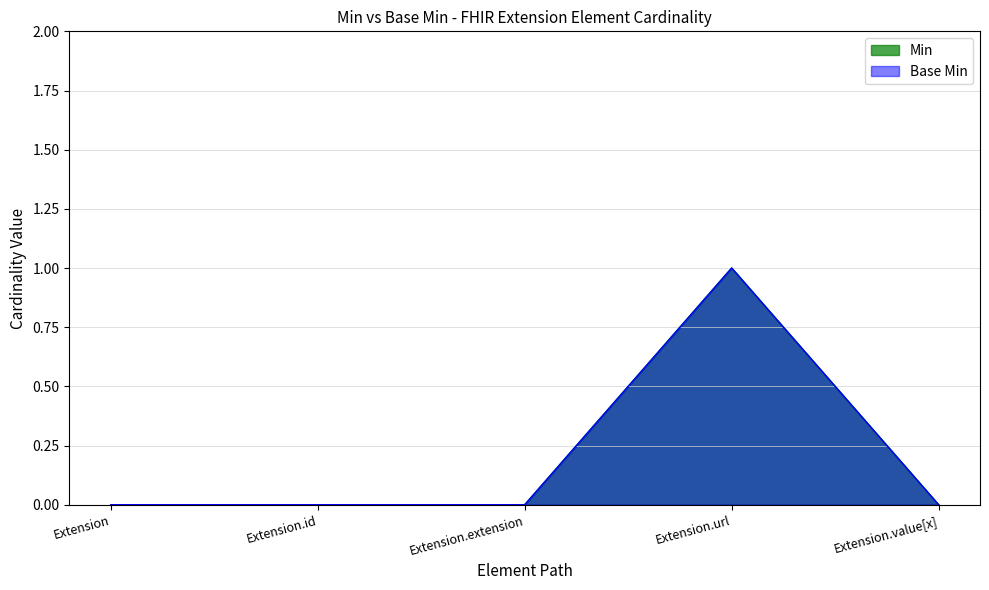

Which category has the lowest value across all series?

Extension